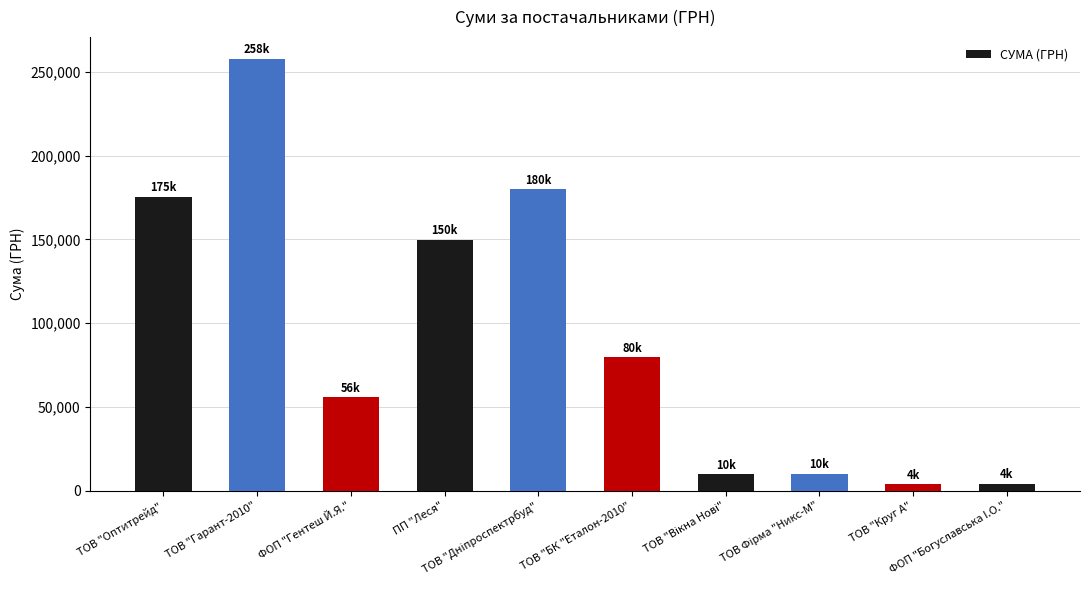

Are the bars horizontal?

No